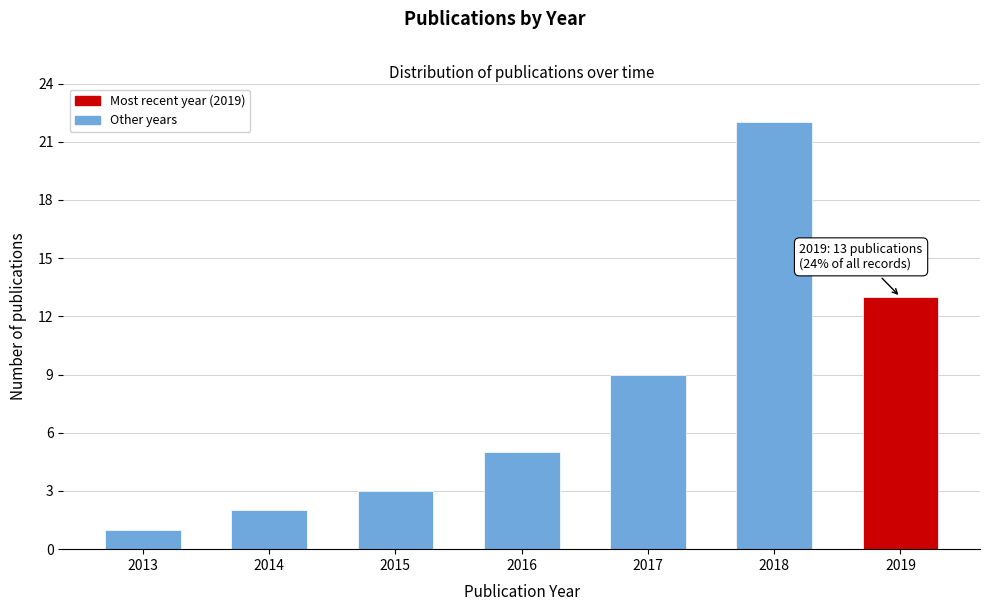

Reading left to right, extract all data points from this chart.

2013=1	2014=2	2015=3	2016=5	2017=9	2018=22	2019=13